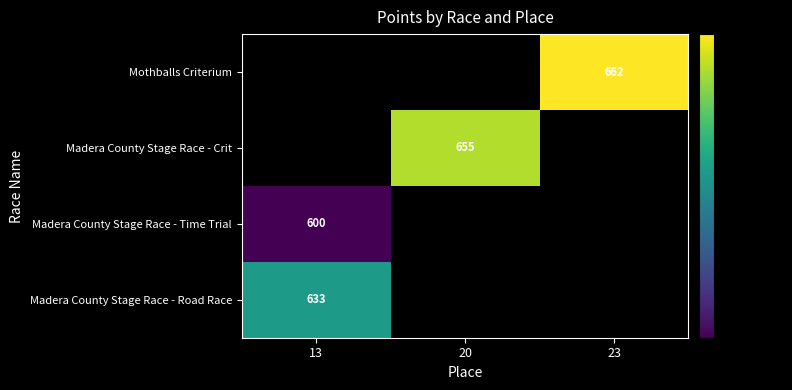

At how many categories does at least one series exceed 497?

3